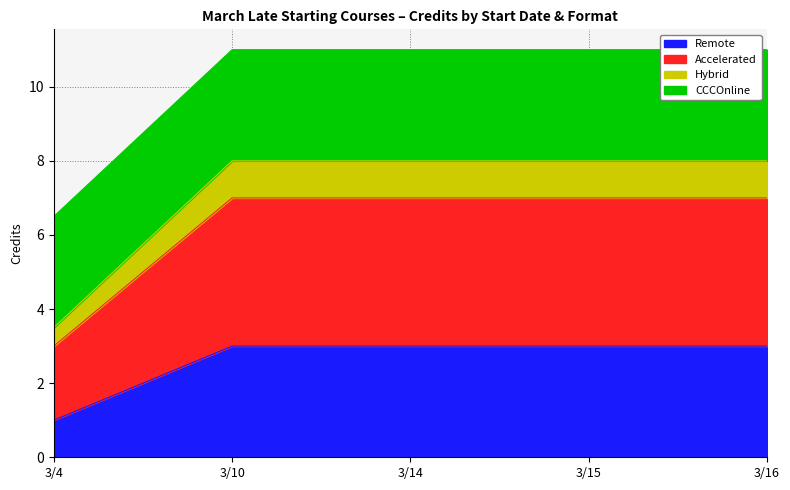

What is the highest value of the Remote series?

3.0